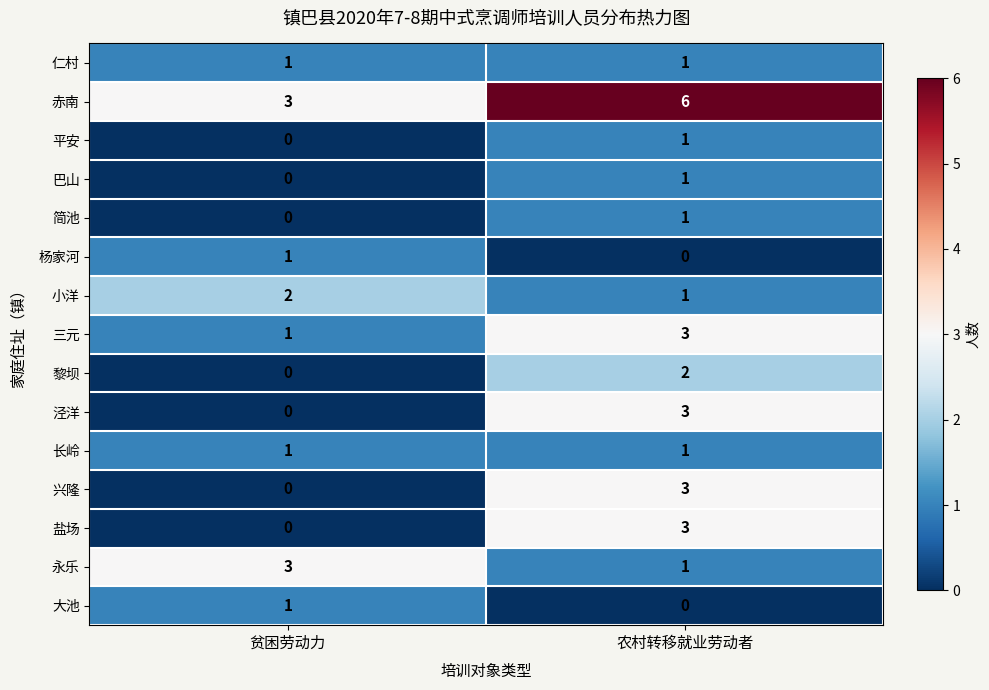

True or false: 简池 has a value of 1 at 农村转移就业劳动者.

True